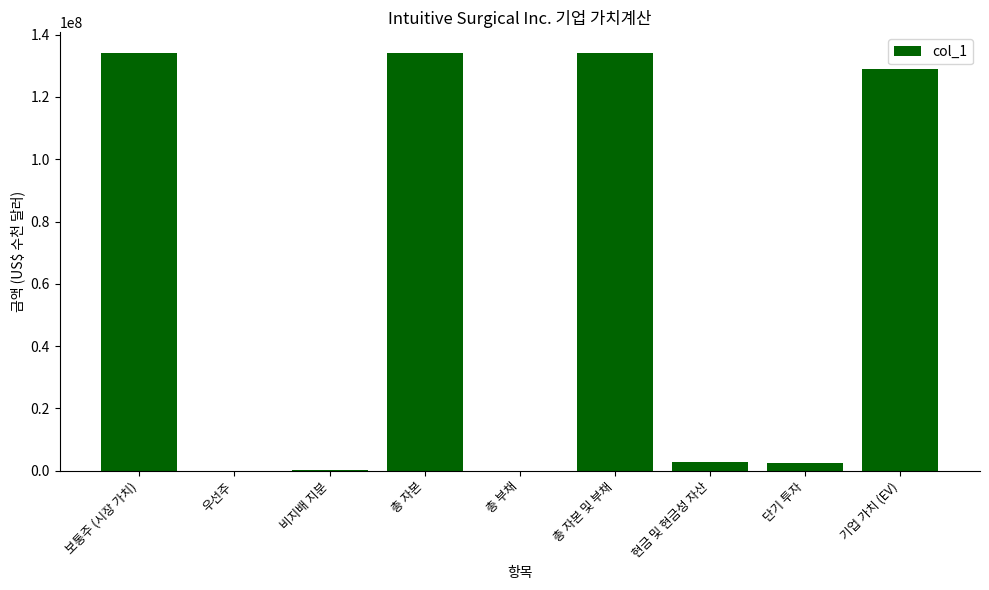

What is the maximum value shown in the chart?

134044354